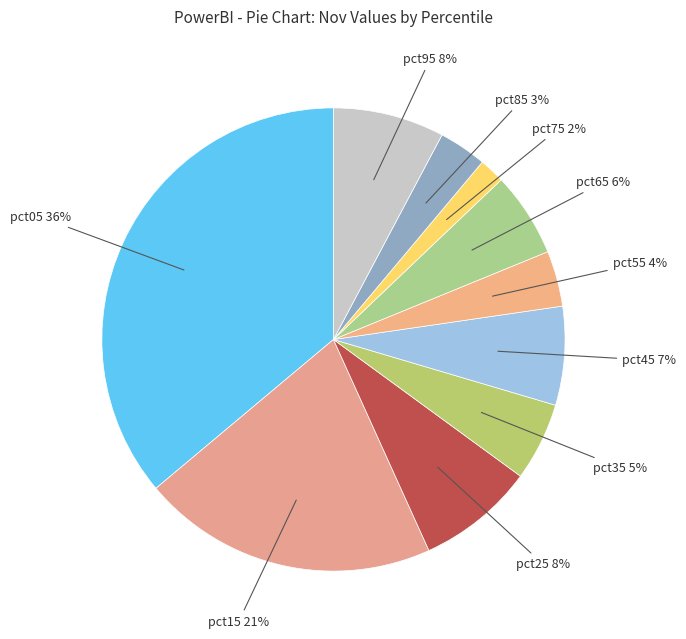

To the nearest percent, what is the difference between the largest and smallest slice percentages?

34%